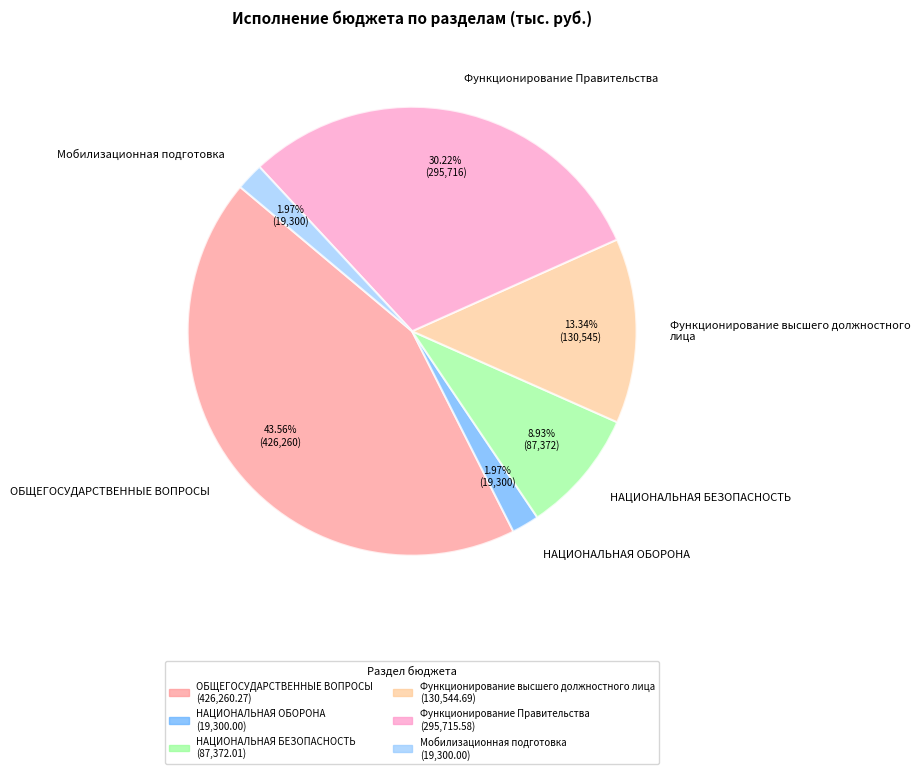

Is НАЦИОНАЛЬНАЯ ОБОРОНА the majority of the pie?

No